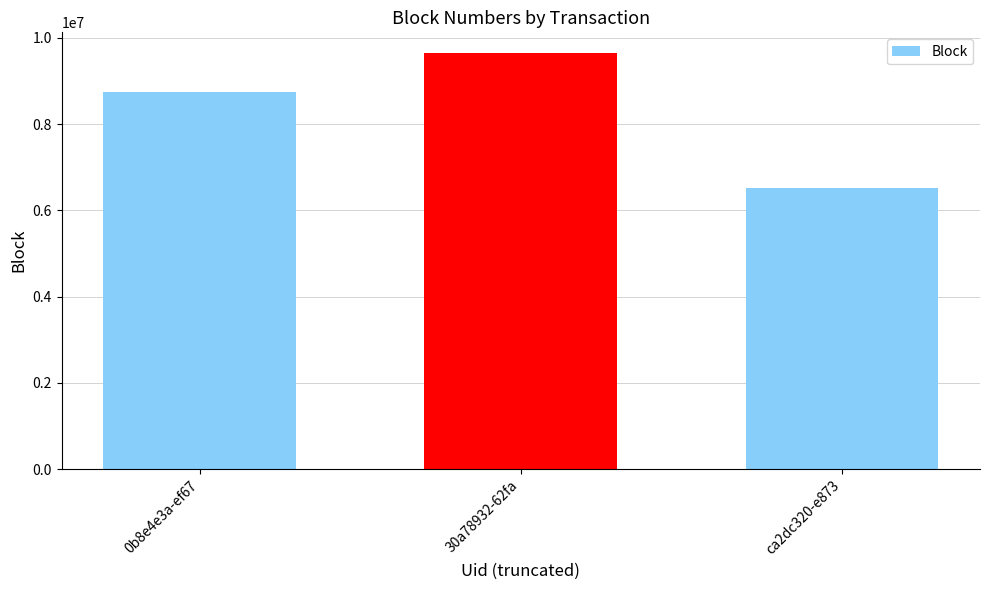

Approximately how many times larger is the value at 0b8e4e3a-ef67 compared to ca2dc320-e873?

1.3